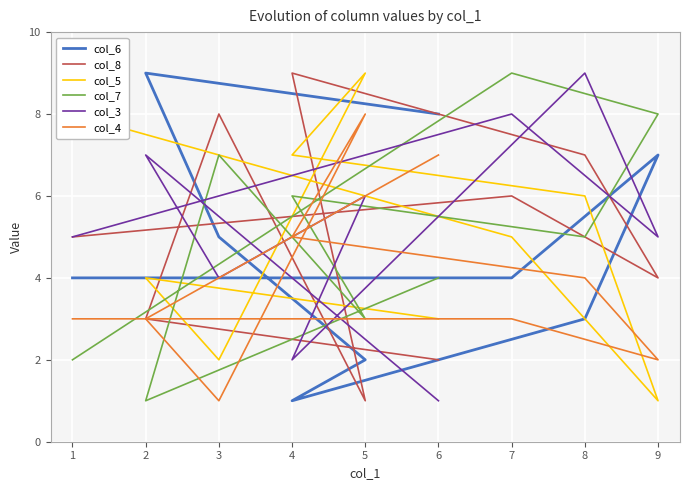

Is this an area chart (filled region under the line)?

No